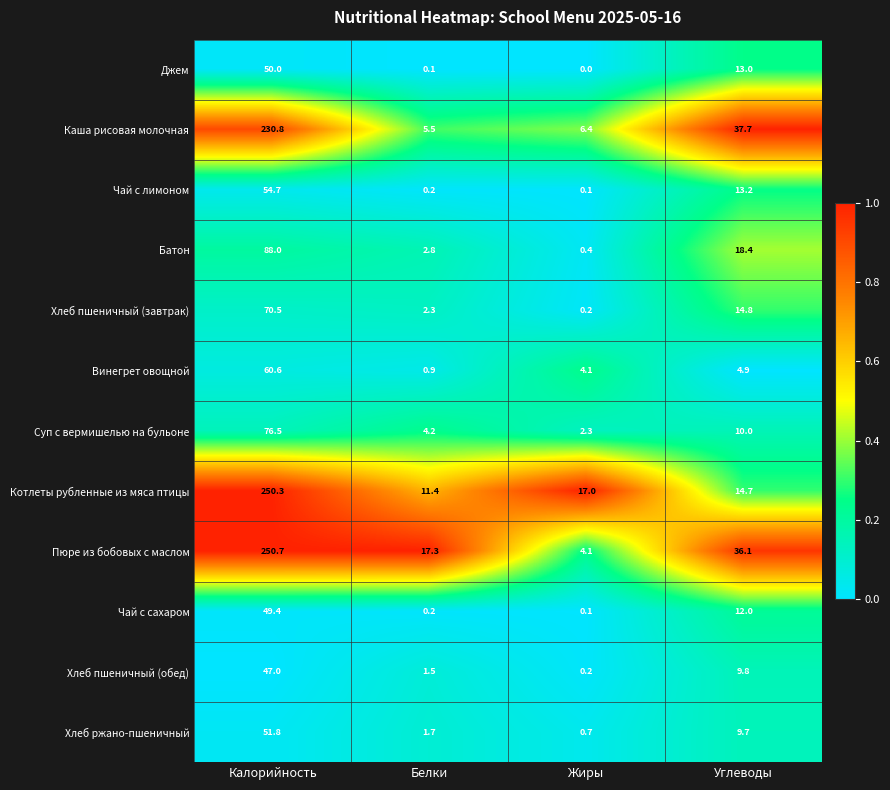

List the series in order of their peak value, lowest first.

Хлеб пшеничный (обед), Чай с сахаром, Джем, Хлеб ржано-пшеничный, Чай с лимоном, Винегрет овощной, Хлеб пшеничный (завтрак), Суп с вермишелью на бульоне, Батон, Каша рисовая молочная, Котлеты рубленные из мяса птицы, Пюре из бобовых с маслом